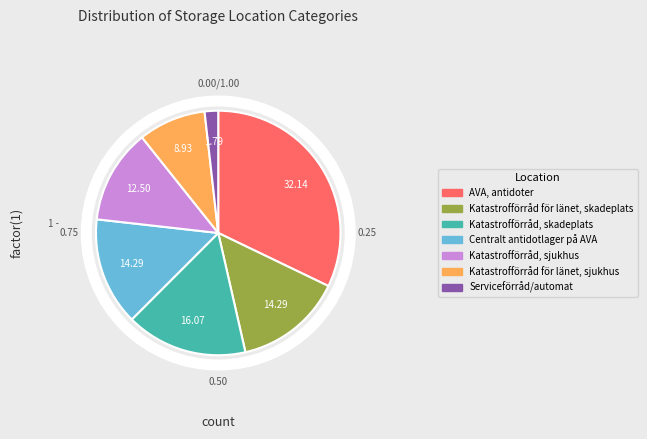

Does Centralt antidotlager på AVA represent more than half of the total?

No